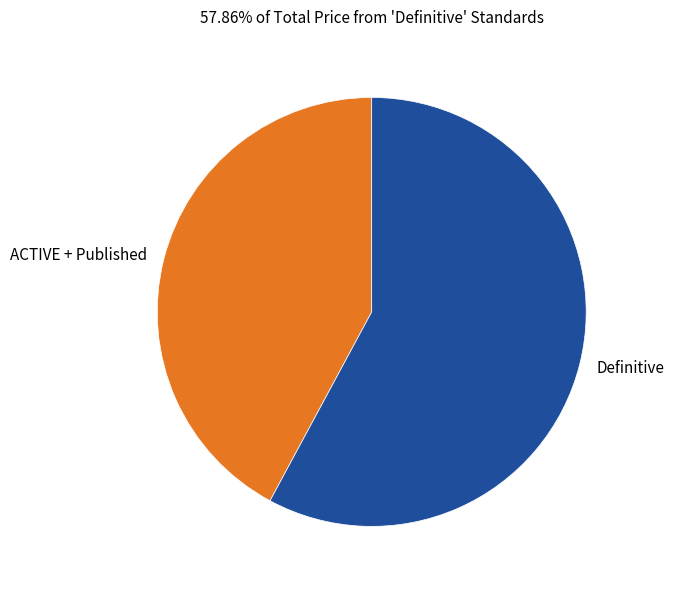

Is the sum of Definitive and ACTIVE + Published greater than half?

Yes